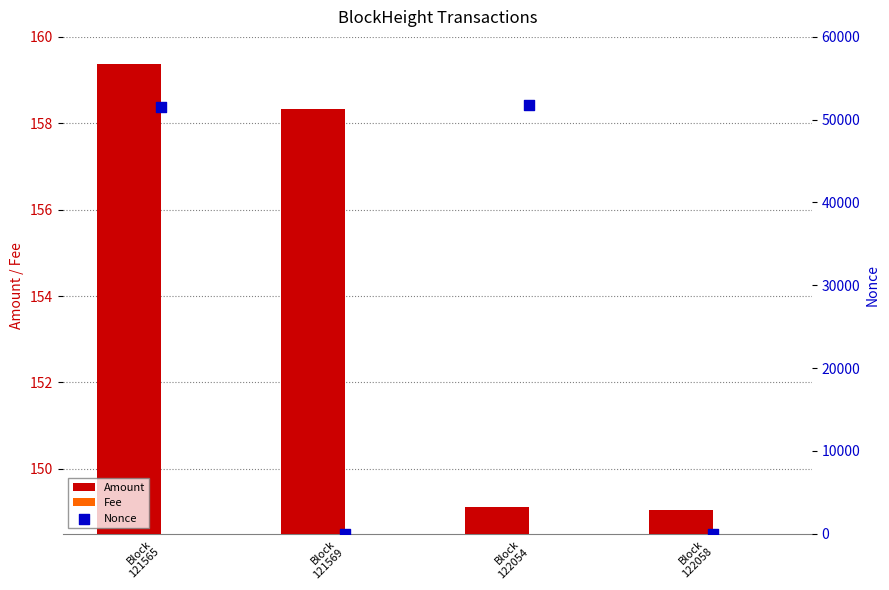

Which series has the largest total across all categories?

Nonce